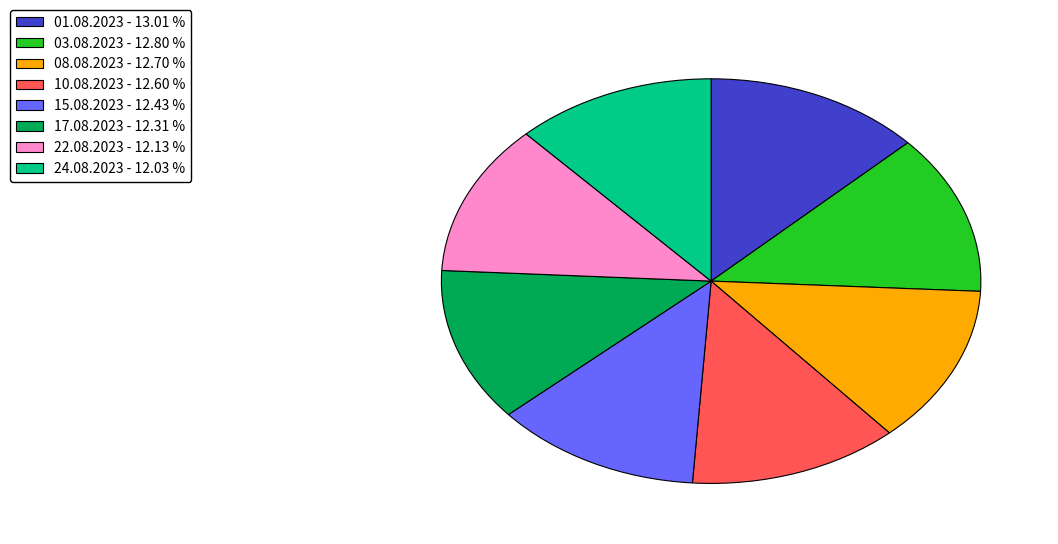

Approximately how many times larger is the value at 22.08.2023 - 12.13 % compared to 15.08.2023 - 12.43 %?

1.0